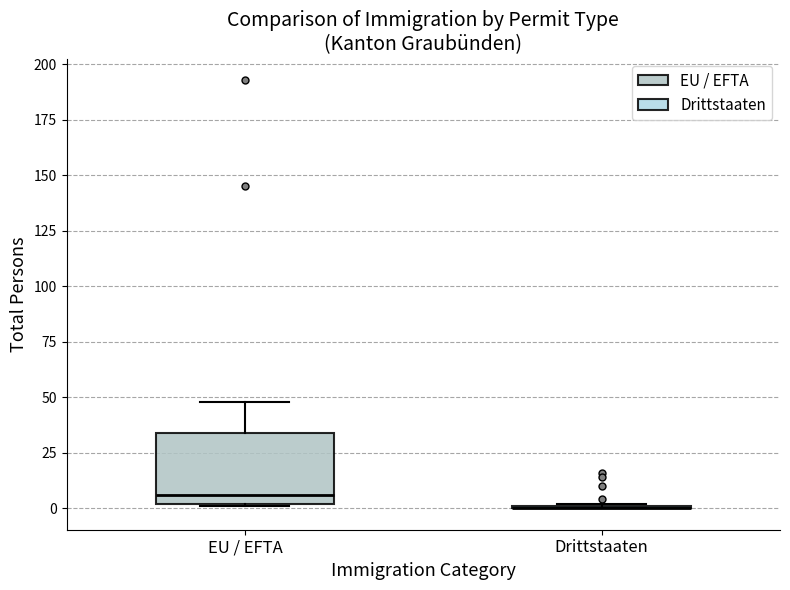

Comparing the boxes themselves (not the whiskers), which one is the tallest?

EU / EFTA